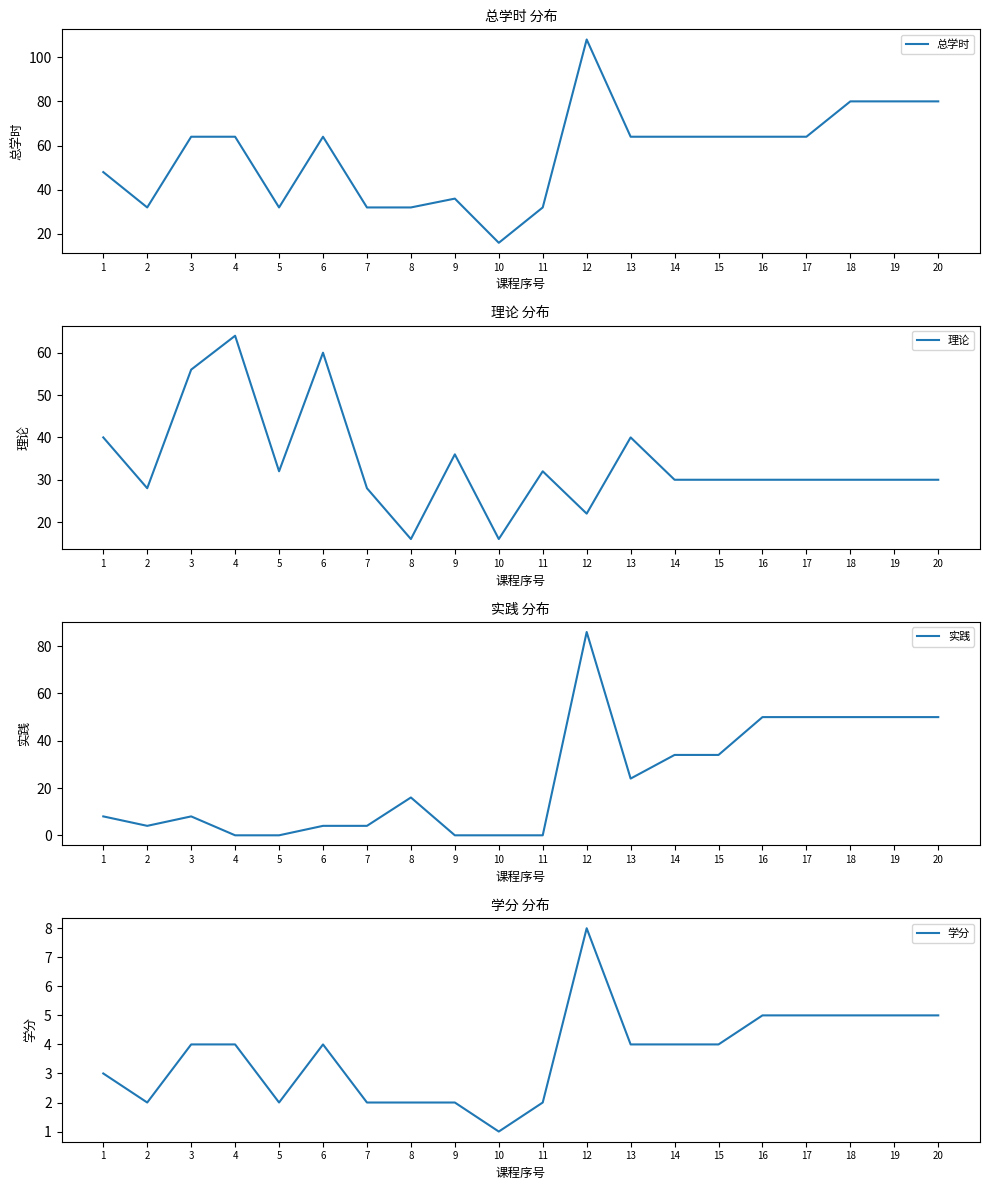

True or false: 理论 and 学分 cross at least once.

False